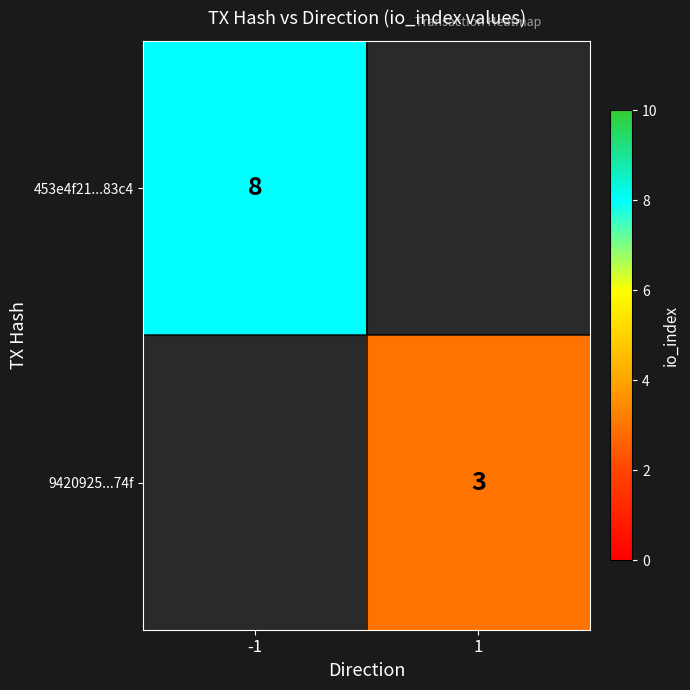

Is the value of 453e4f21...83c4 at -1 greater than the value of 9420925...74f at 1?

Yes